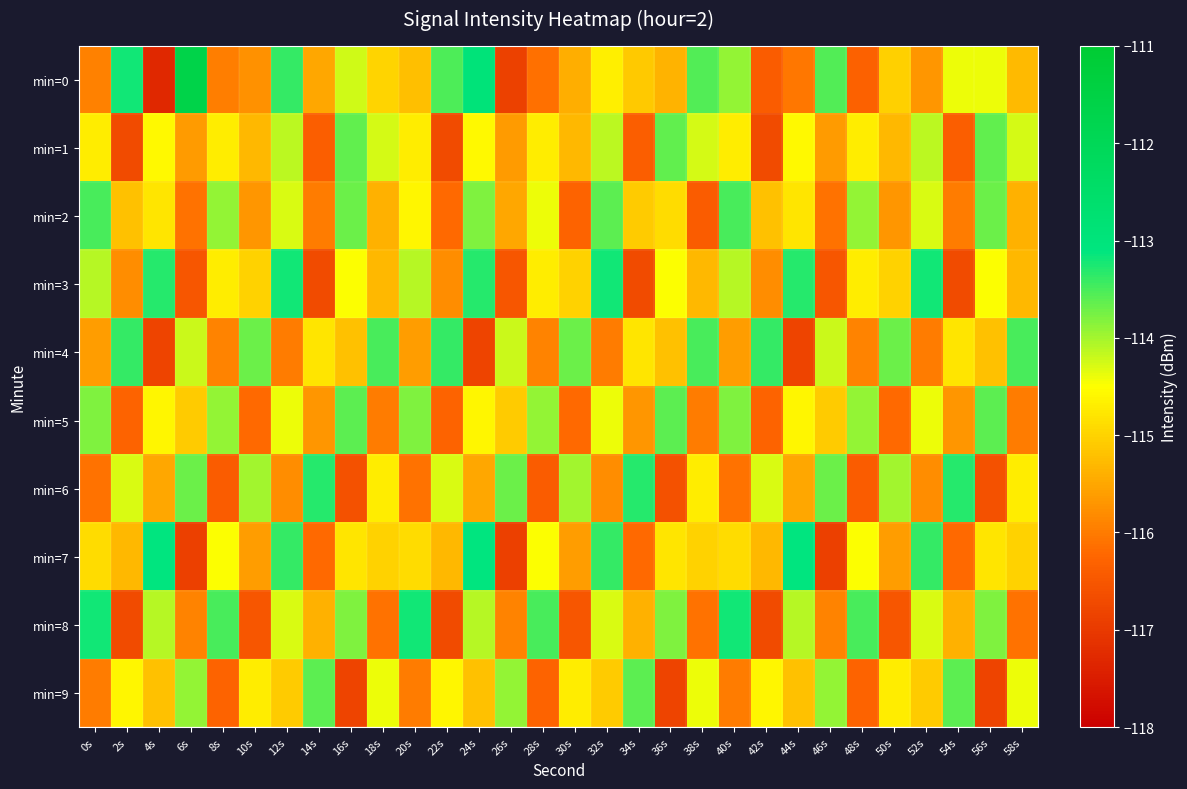

List the series in order of their peak value, highest first.

min=0, min=7, min=3, min=8, min=6, min=4, min=2, min=5, min=9, min=1